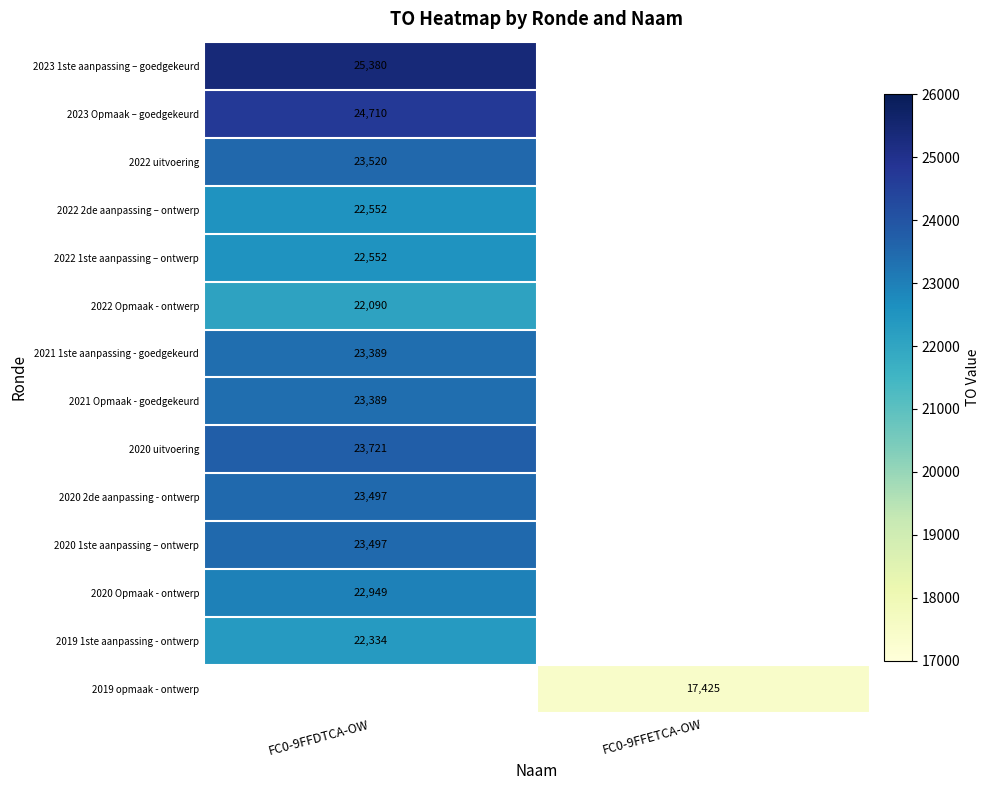

Is it true that 2022 Opmaak - ontwerp equals 10247.9 at FC0-9FFDTCA-OW?

False